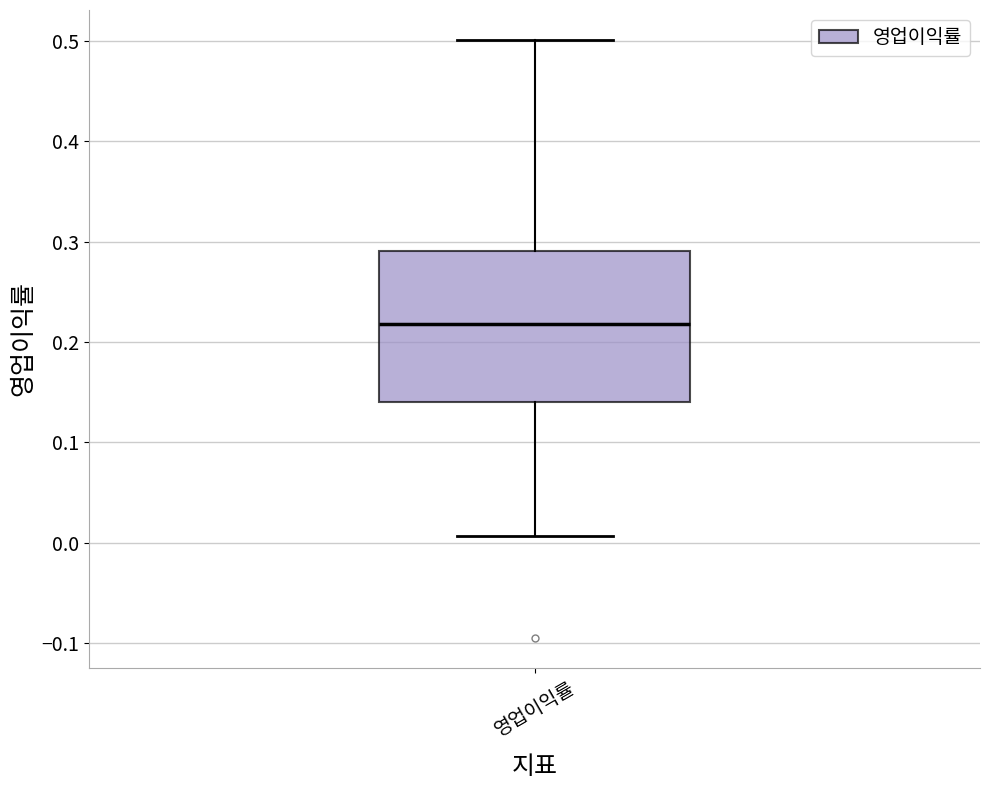

Where does the upper whisker of the box for 영업이익률 end on the y-axis? The values are not printed on the chart, so give them approximately, as read against the axis.

0.50